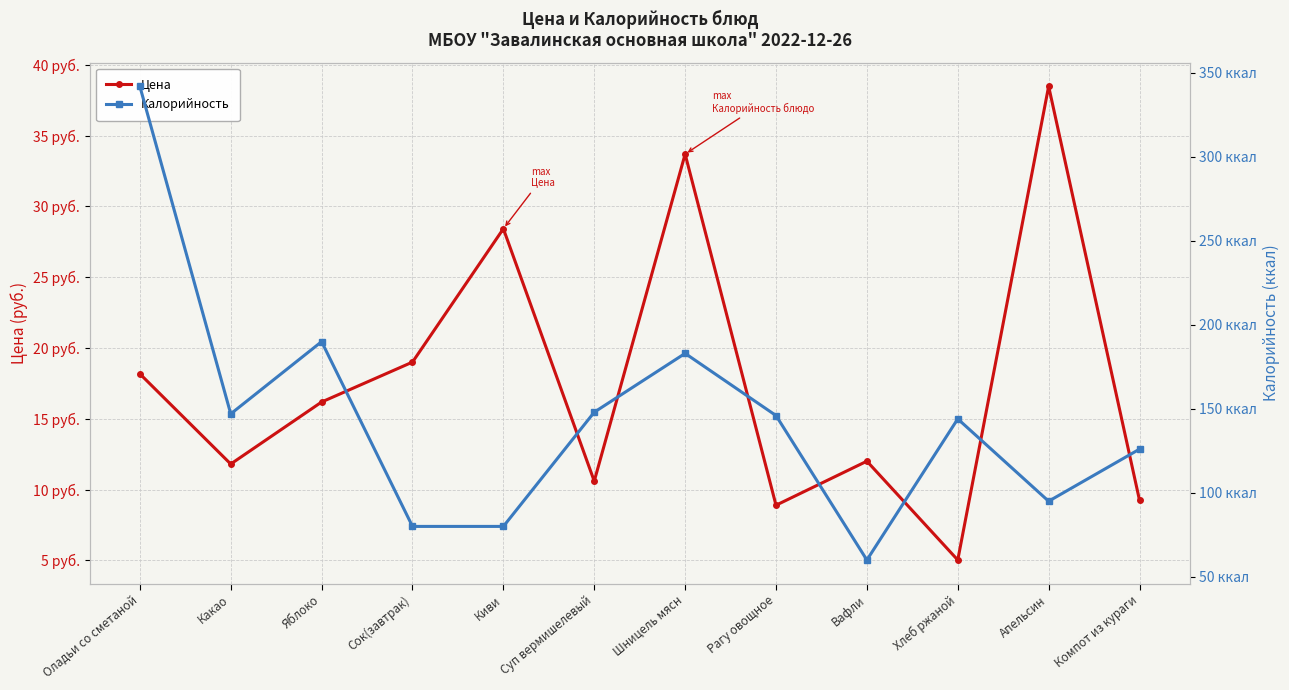

What value does the Цена series have at Апельсин?

38.5